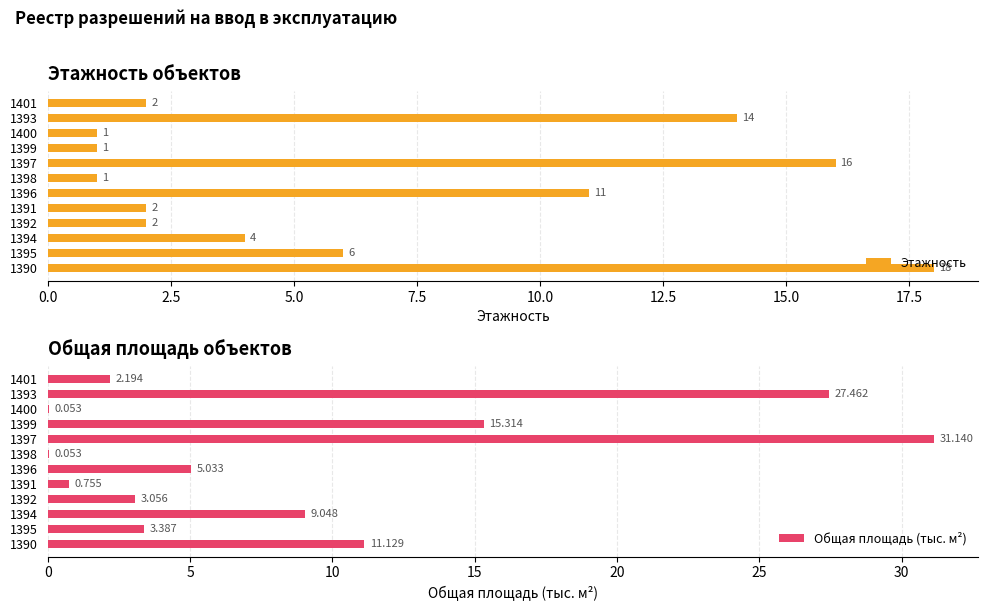

What is the sum of the Общая площадь (тыс. м²) values at 1392 and 1397?

34.2